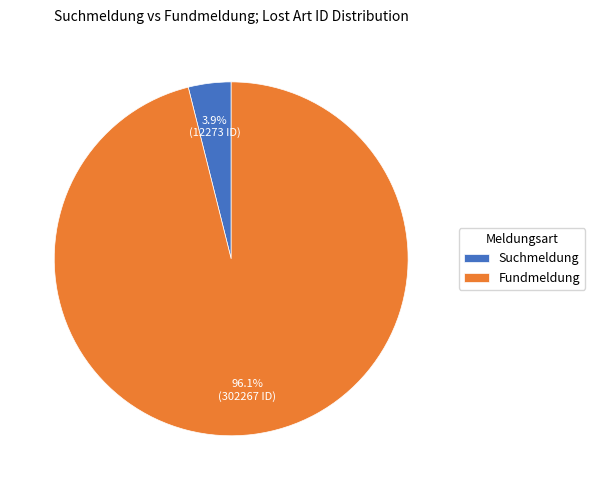

How many segments does this pie chart have?

2